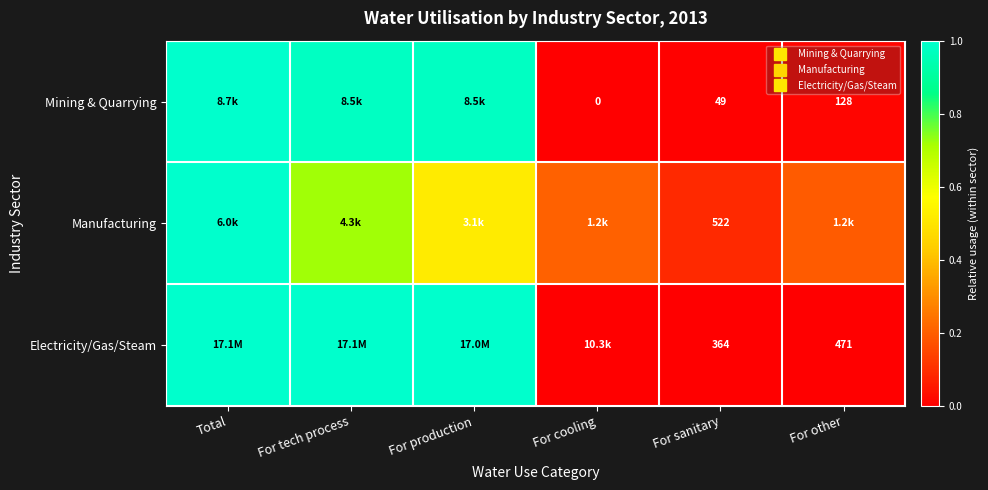

How many data points does each series have?

6